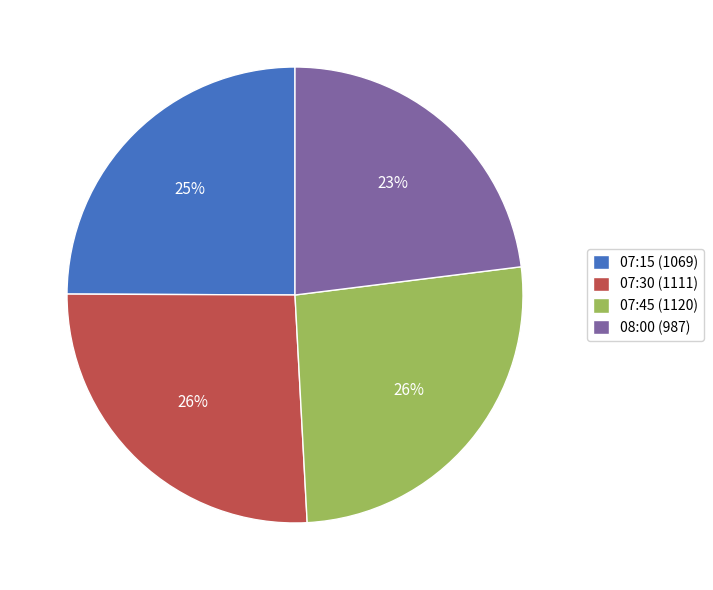

What is the smallest slice in the pie chart?

08:00 (987)